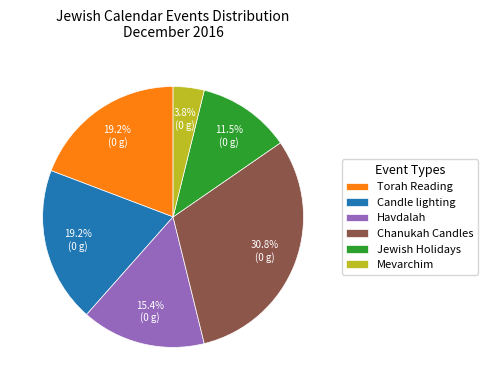

How many slices are in this pie chart?

6